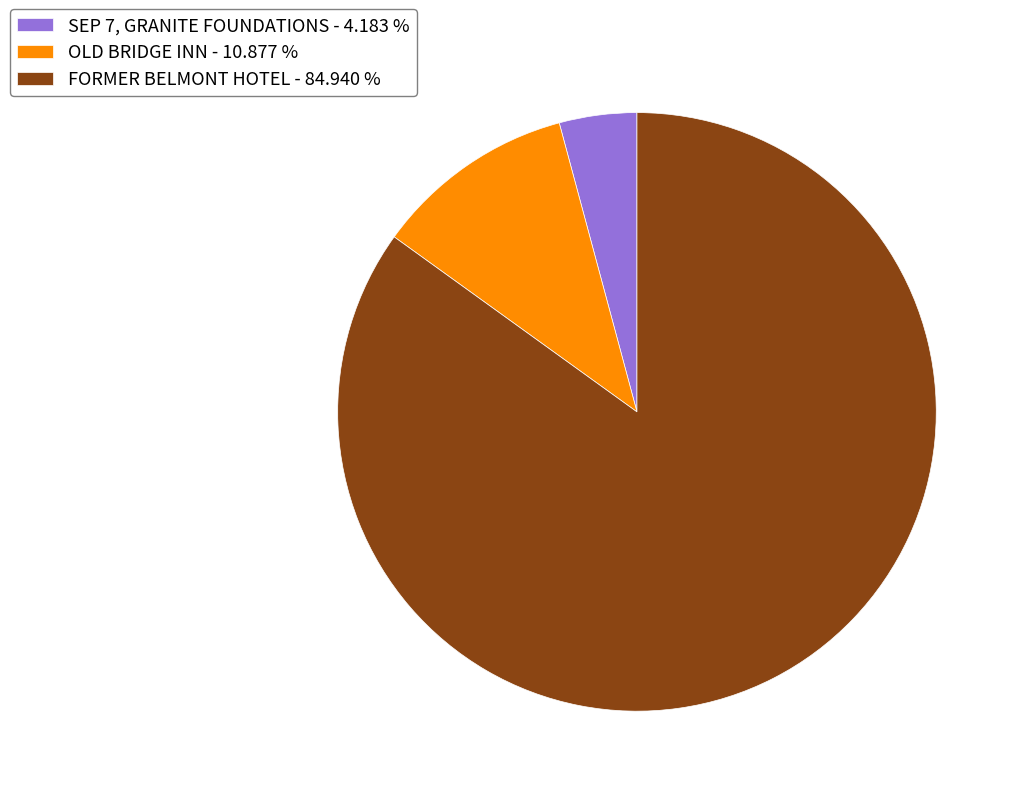

Count the number of slices in the pie.

3